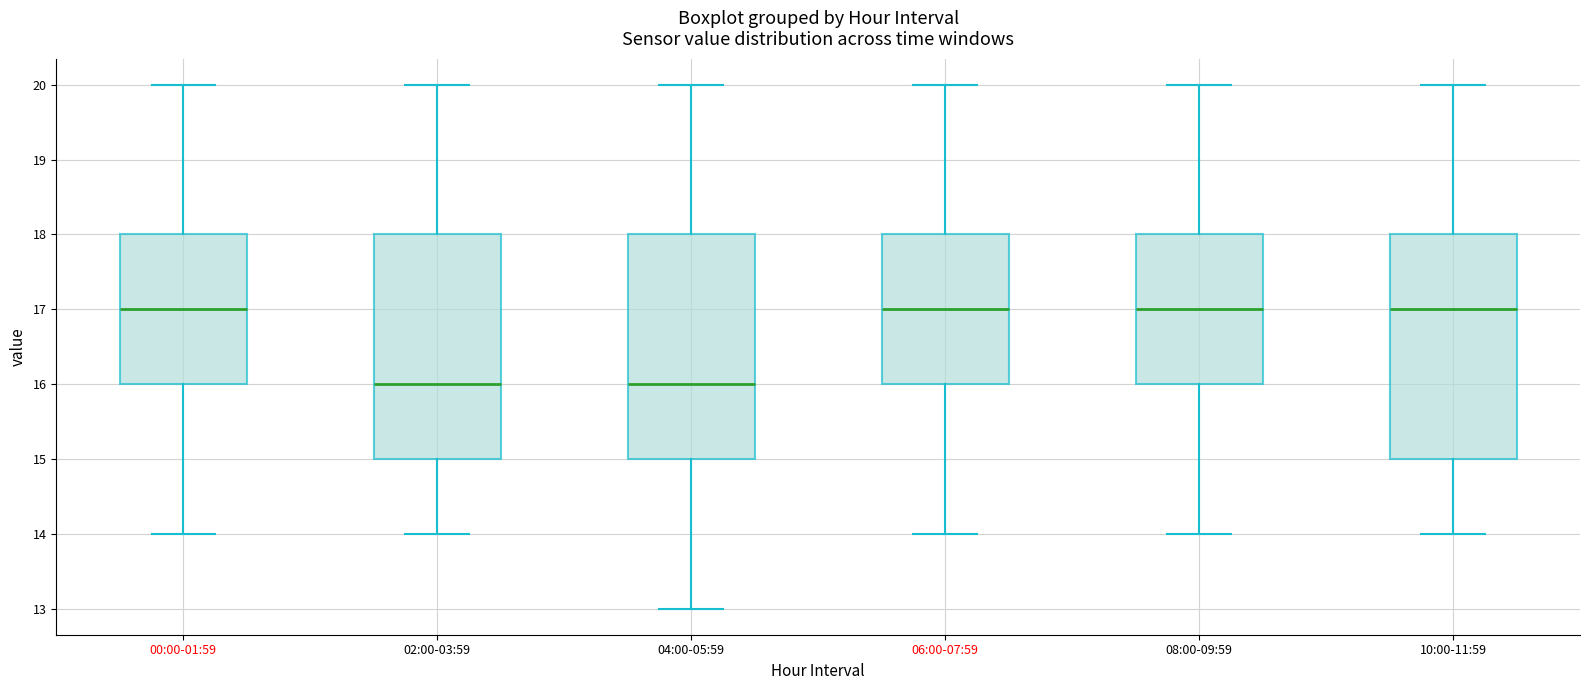

Reading left to right, transcribe this box plot: for each box, give where its median line is, the range the box spans, and where its two whiskers end, as read against the y-axis. The values are not printed on the chart, so give them approximately, as read against the axis.

00:00-01:59: median 17, box 16 to 18, whiskers 14 to 20
02:00-03:59: median 16, box 15 to 18, whiskers 14 to 20
04:00-05:59: median 16, box 15 to 18, whiskers 13 to 20
06:00-07:59: median 17, box 16 to 18, whiskers 14 to 20
08:00-09:59: median 17, box 16 to 18, whiskers 14 to 20
10:00-11:59: median 17, box 15 to 18, whiskers 14 to 20